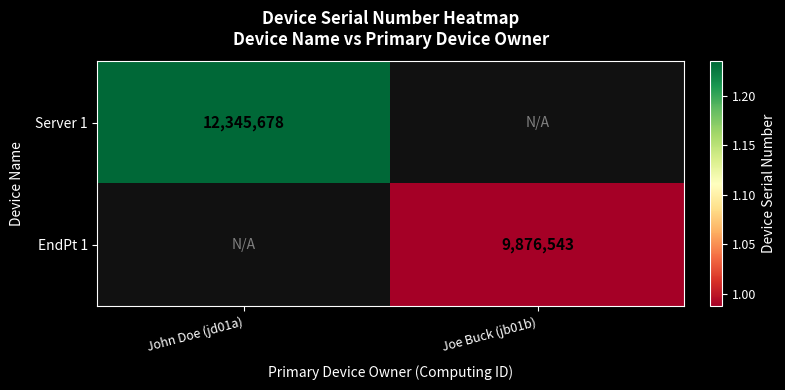

Is it true that Server 1 equals 12345678 at John Doe (jd01a)?

True